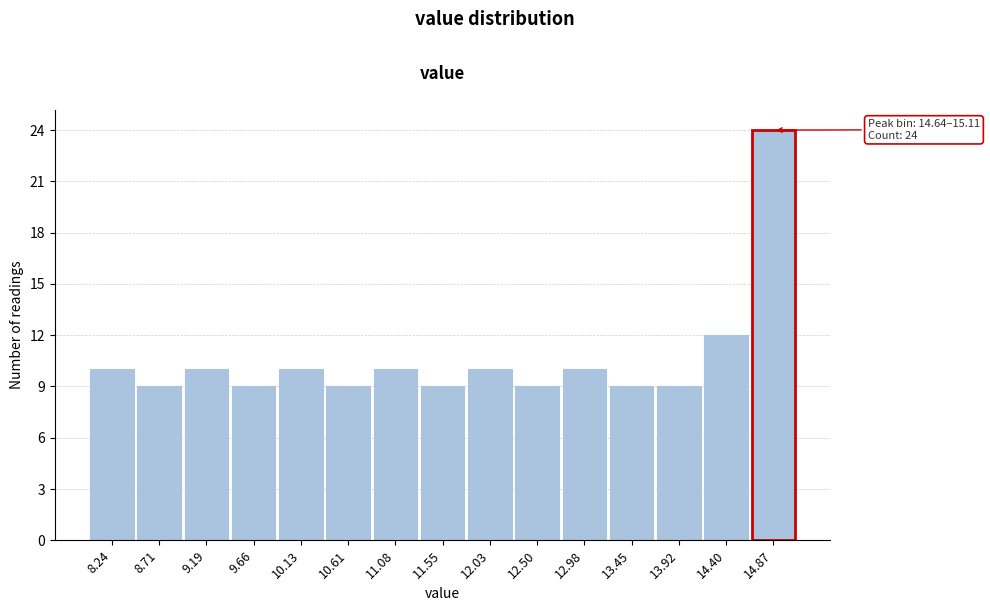

Which range on the x-axis has the tallest bar?

14.65 to 15.10